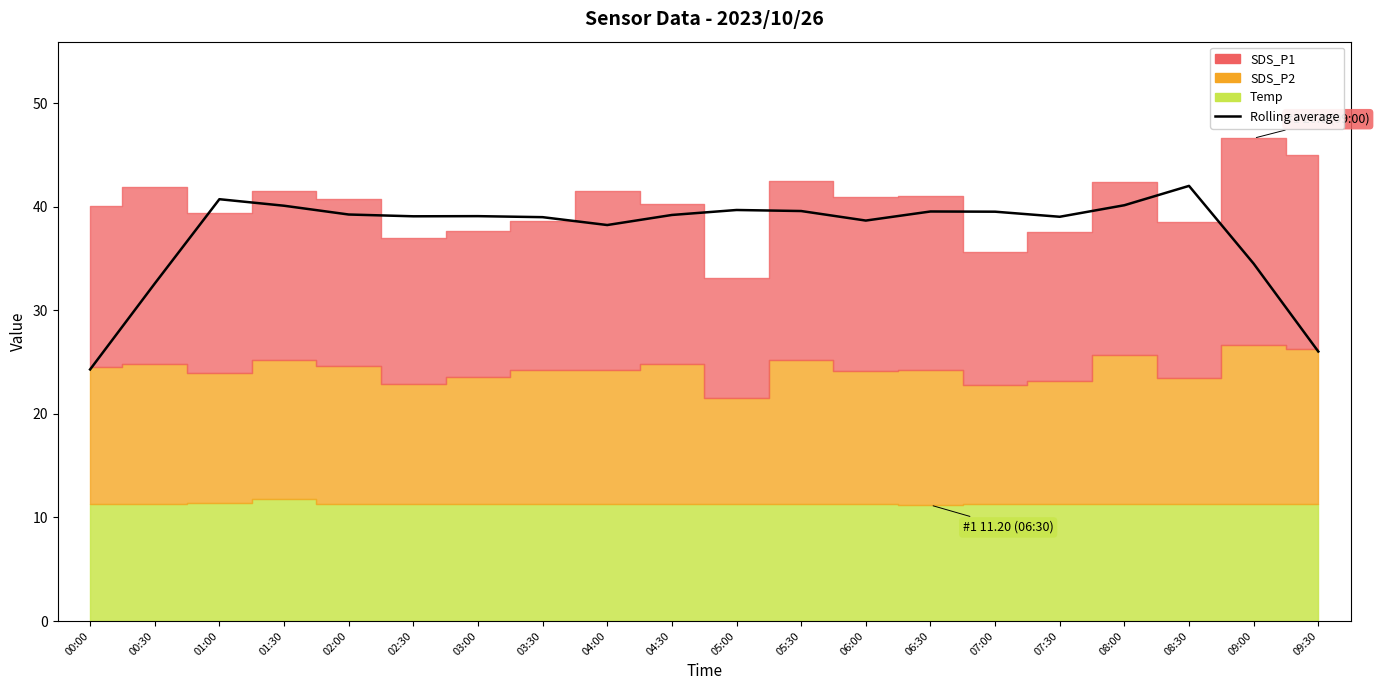

At which category does the chart reach its minimum across all series?

00:00